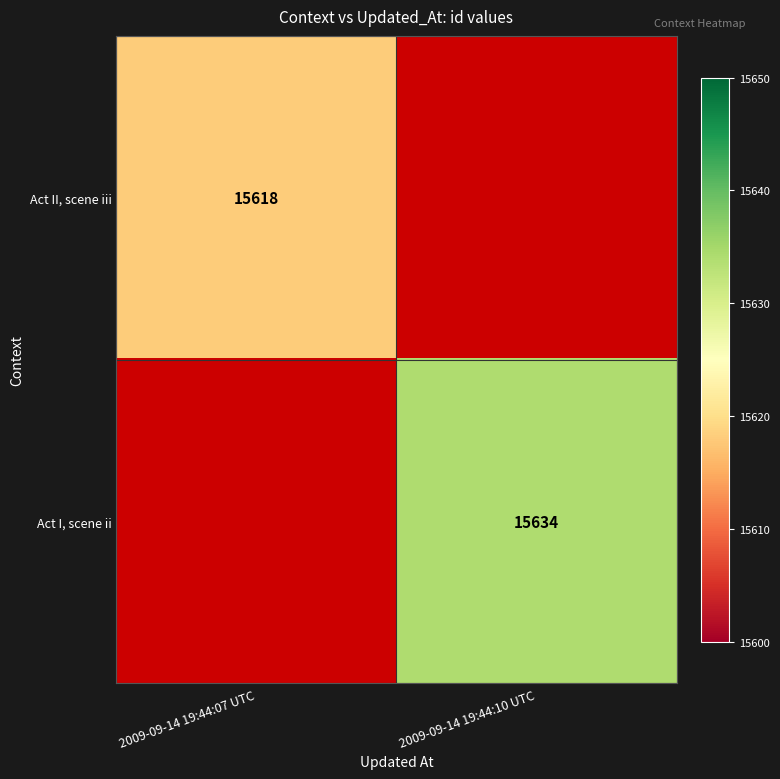

Is it true that Act II, scene iii equals 23826 at 2009-09-14 19:44:07 UTC?

False